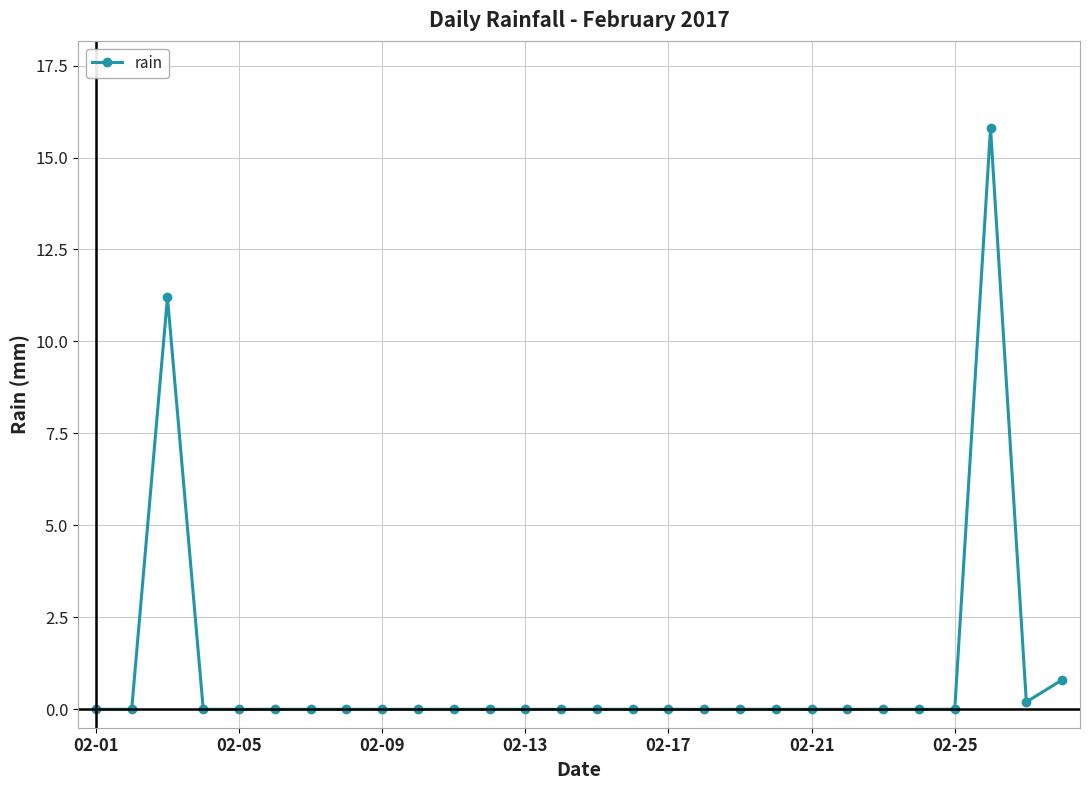

True or false: the data has more than 1 interior local peaks.

True